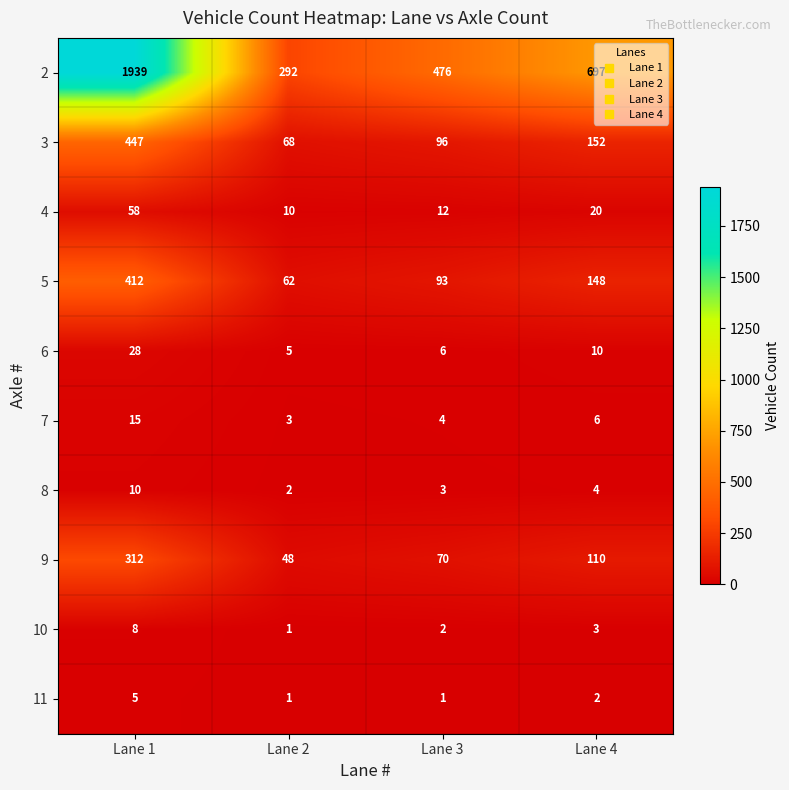

What is the difference between the maximum and second lowest values in the 5 series?

319